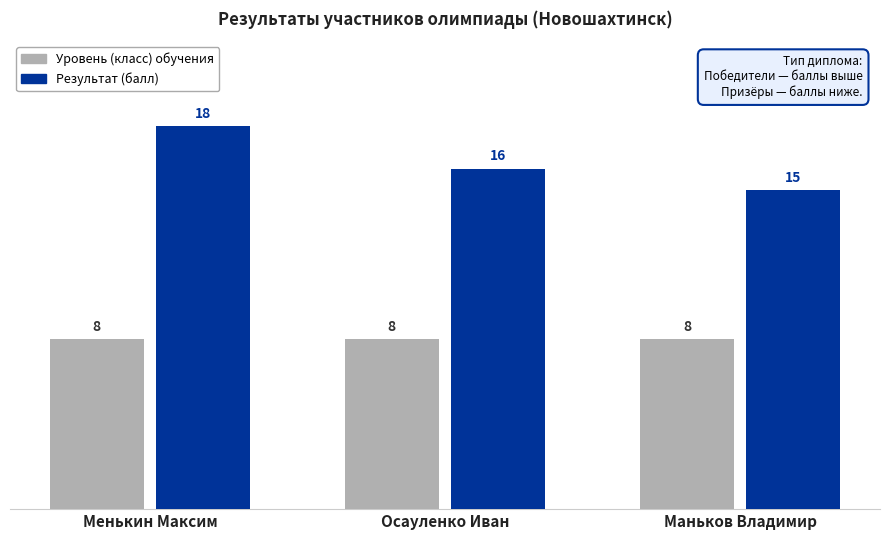

Count the number of data series in this chart.

2